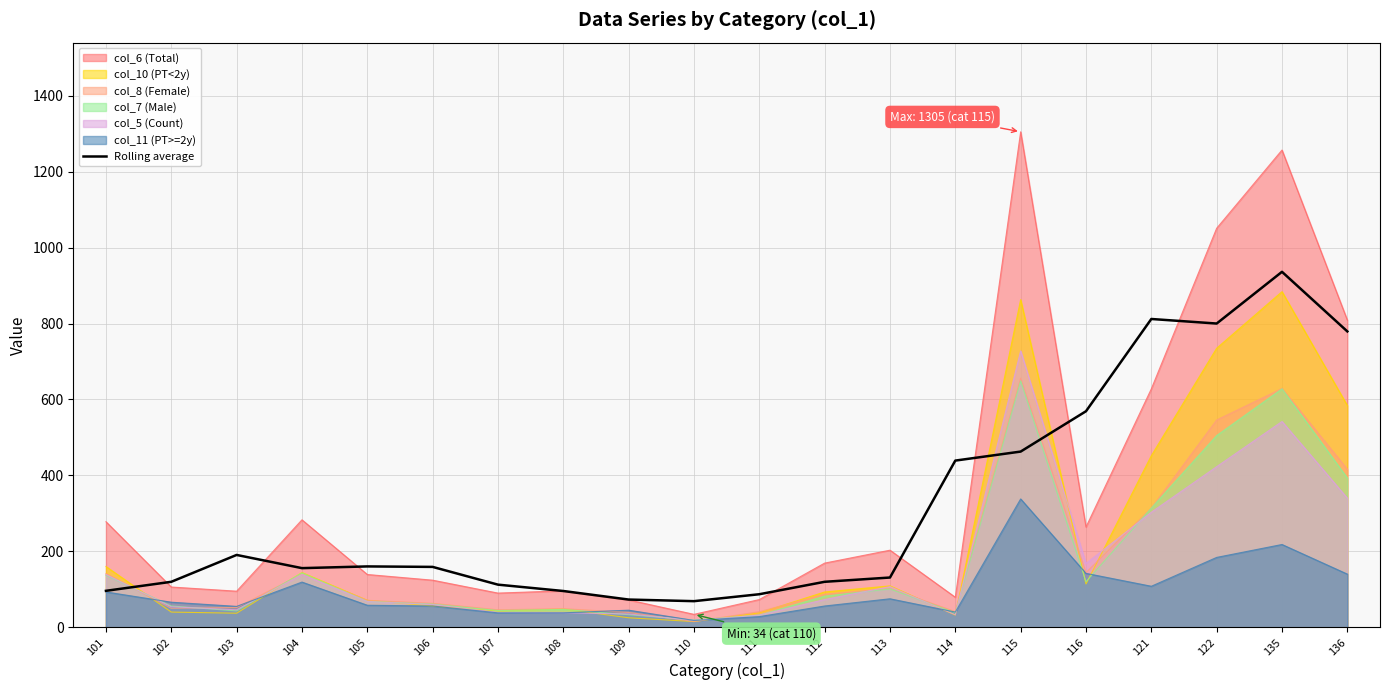

True or false: col_8 (Female) and Rolling average intersect in this chart.

True